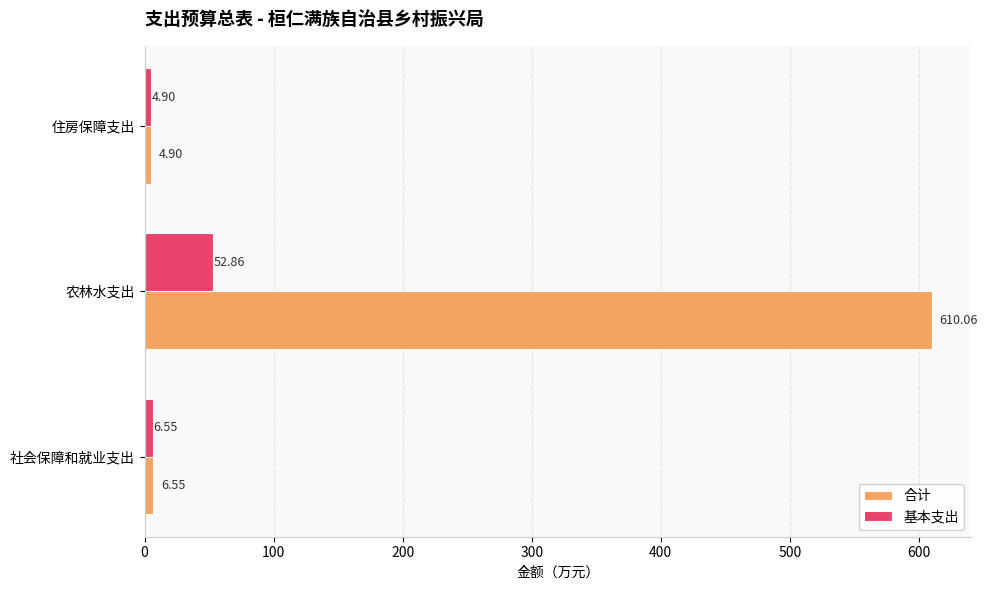

Rank the categories by 合计 value from highest to lowest.

农林水支出, 社会保障和就业支出, 住房保障支出